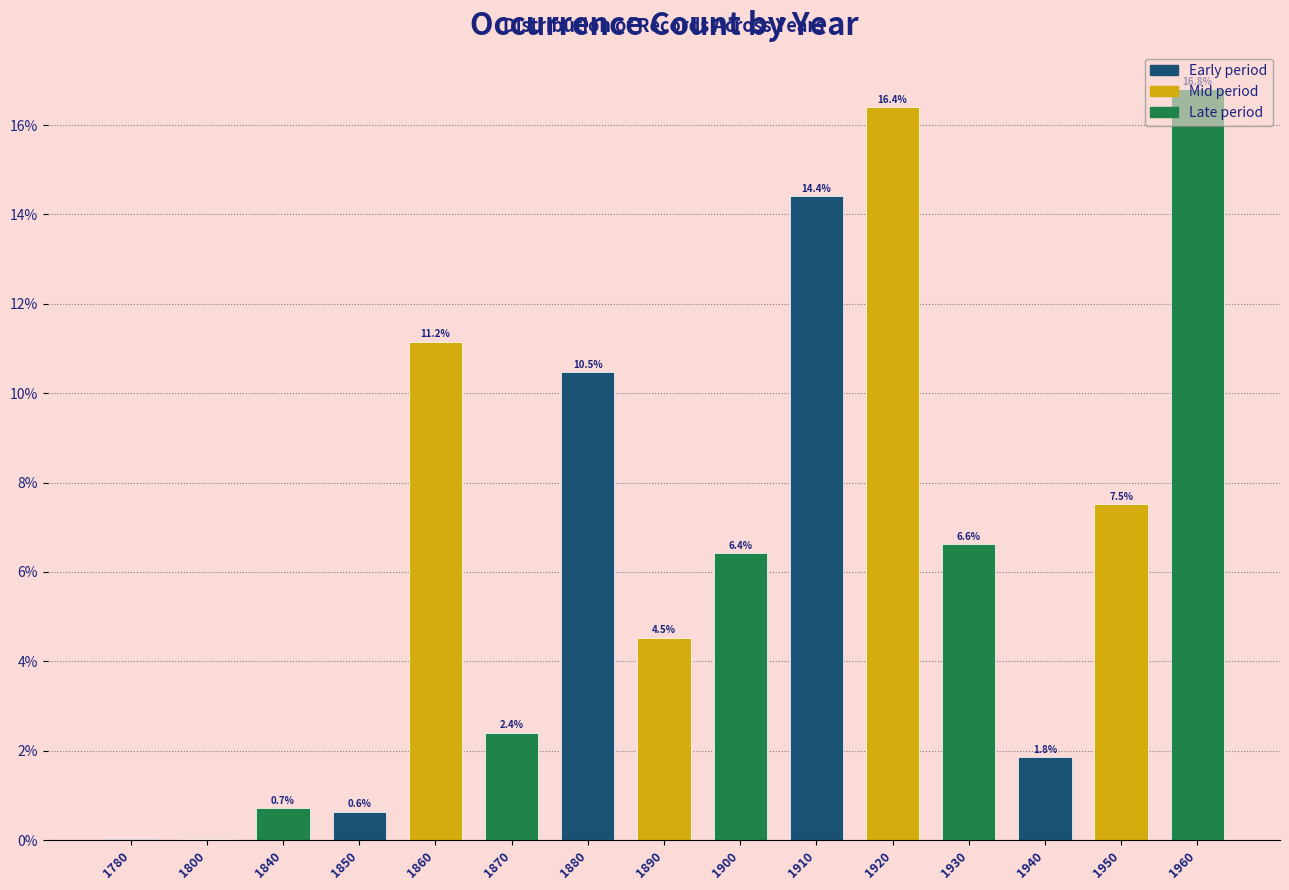

What is the greatest value displayed?

16.8